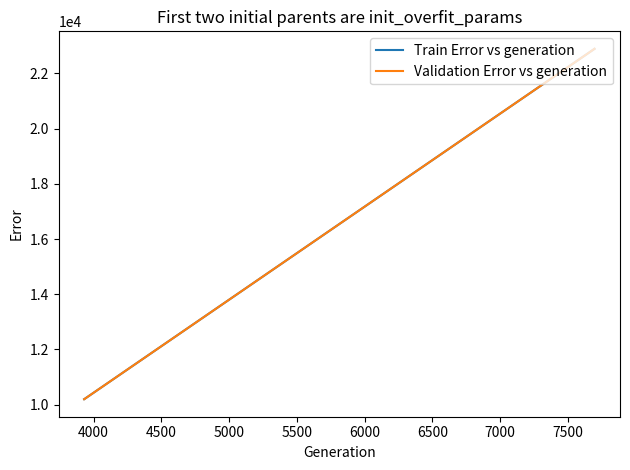

What is the value of the Train Error vs generation point at the 3rd from the left?

22893